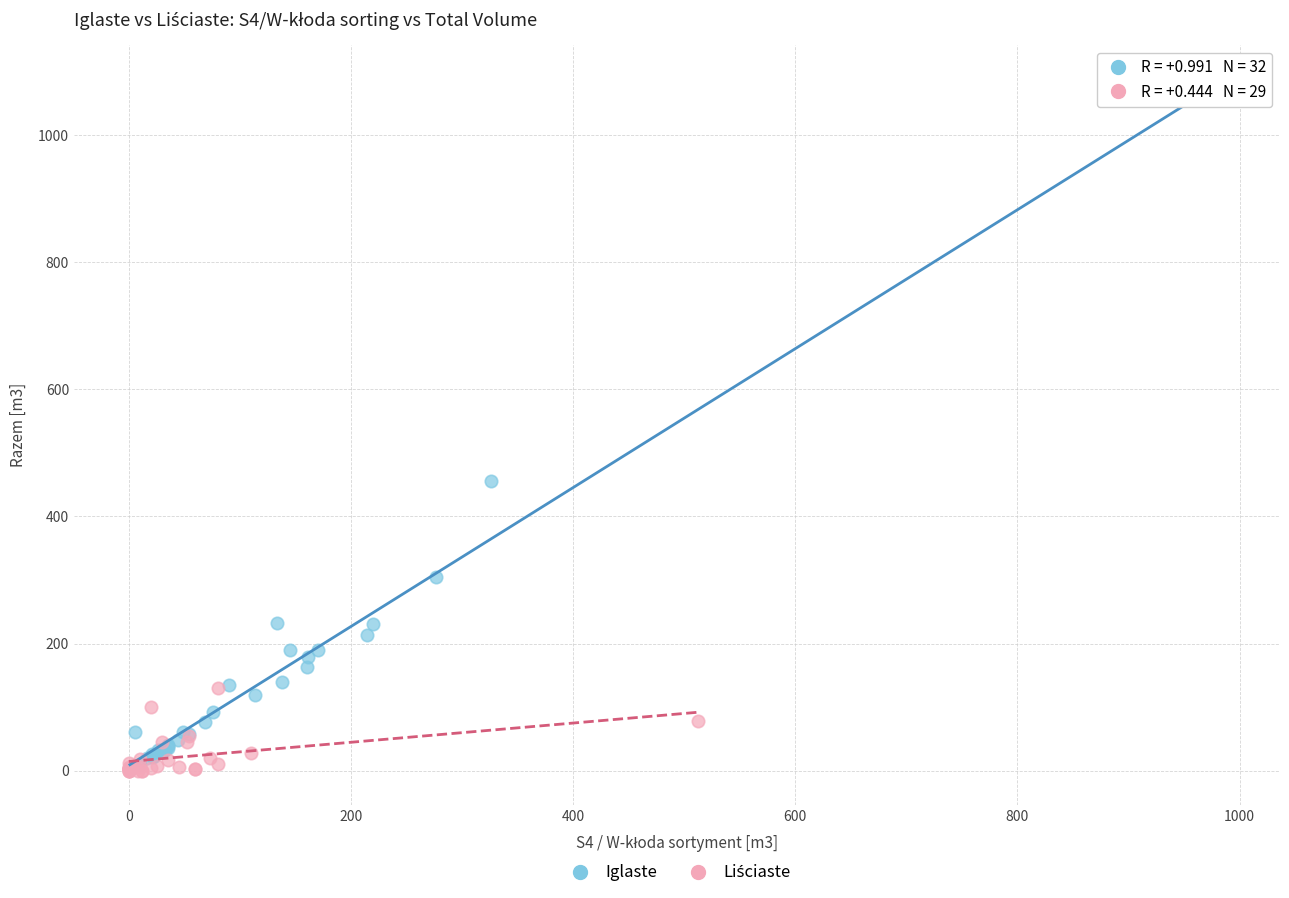

Which series contains the highest Y value?

Iglaste